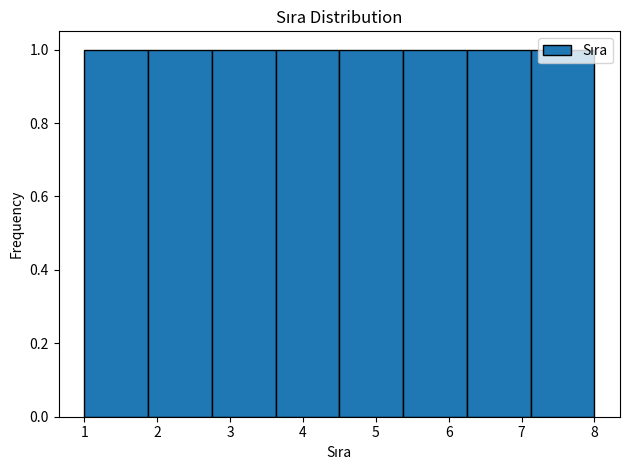

Reading left to right, transcribe this chart: for each bar, give the range it covers on the x-axis and its height. Neither the bar edges nor the heights are printed on the chart, so give them approximately, as read against the axes.

1.0 to 1.9: 1
1.9 to 2.8: 1
2.8 to 3.6: 1
3.6 to 4.5: 1
4.5 to 5.4: 1
5.4 to 6.3: 1
6.3 to 7.1: 1
7.1 to 8.0: 1